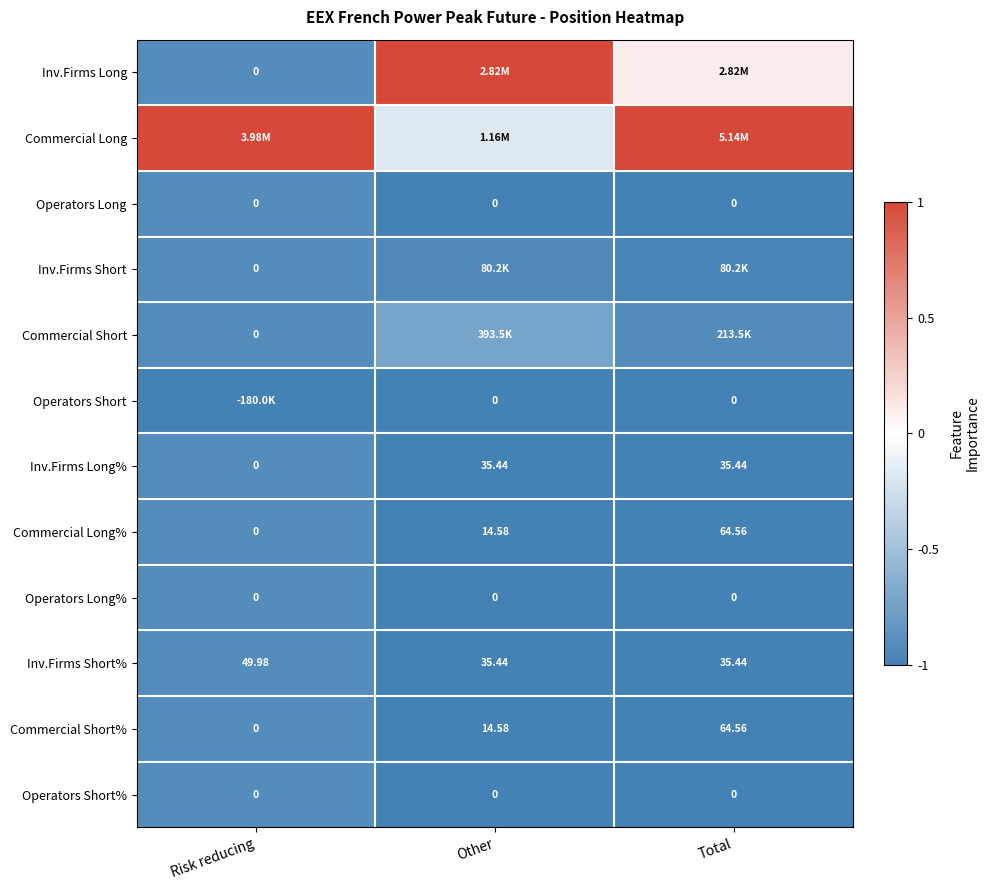

Which category has the highest value in the Commercial Short% series?

Total